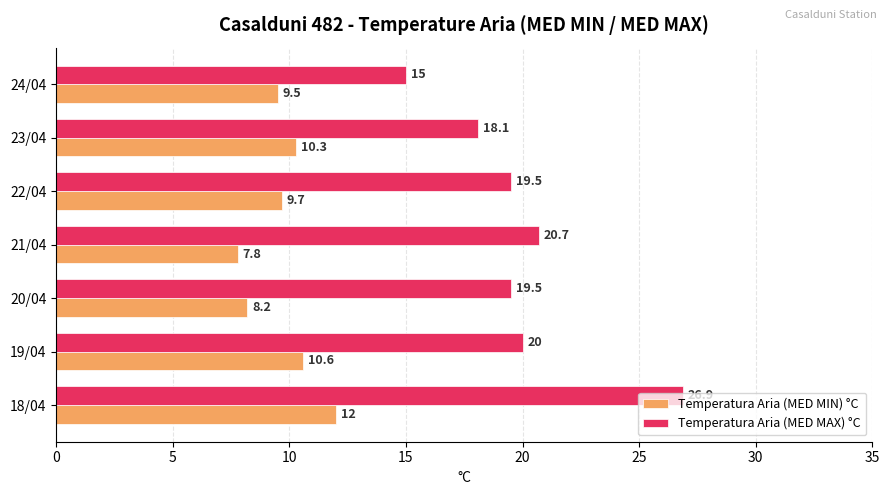

How many distinct data groups are displayed?

2